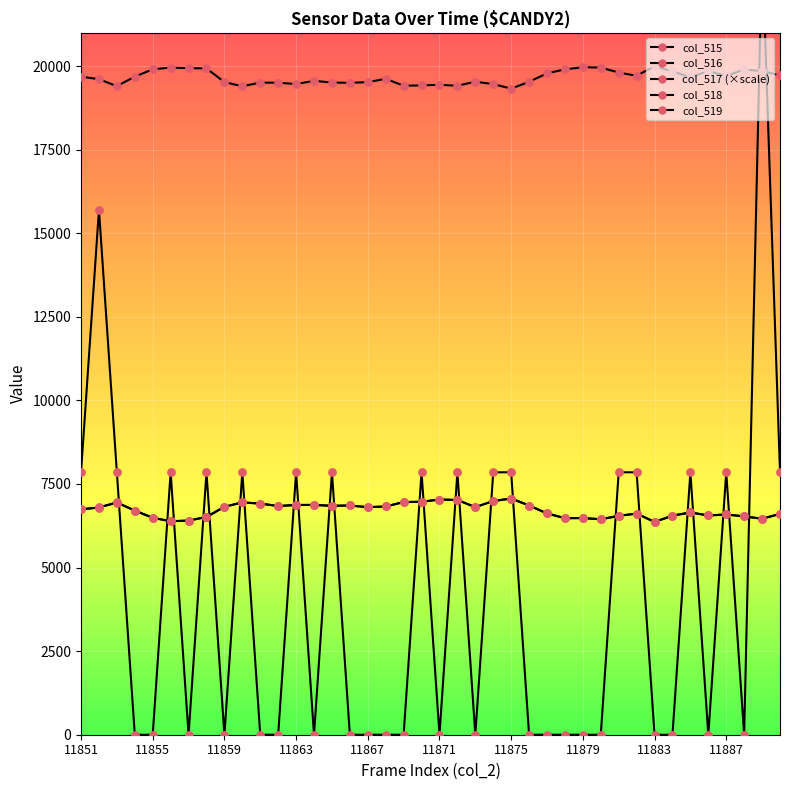

Which series reaches the minimum Y coordinate?

col_517 (×scale)